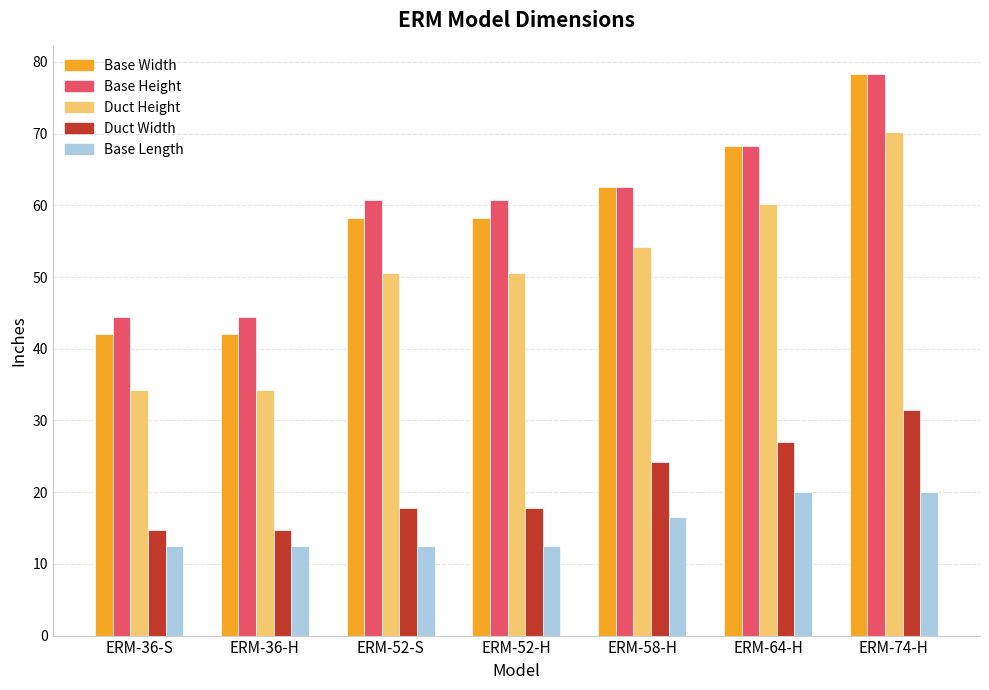

What is the average value of the Duct Height series?

50.6